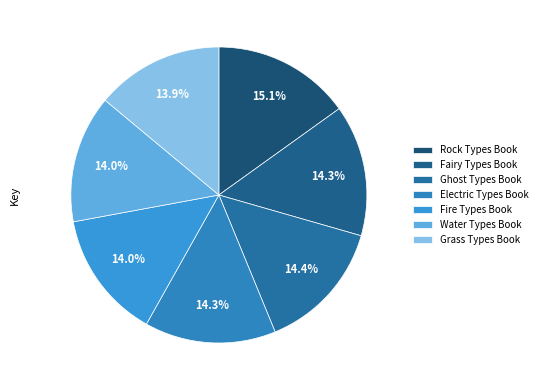

Do Fairy Types Book and Ghost Types Book together represent more than half of the pie?

No